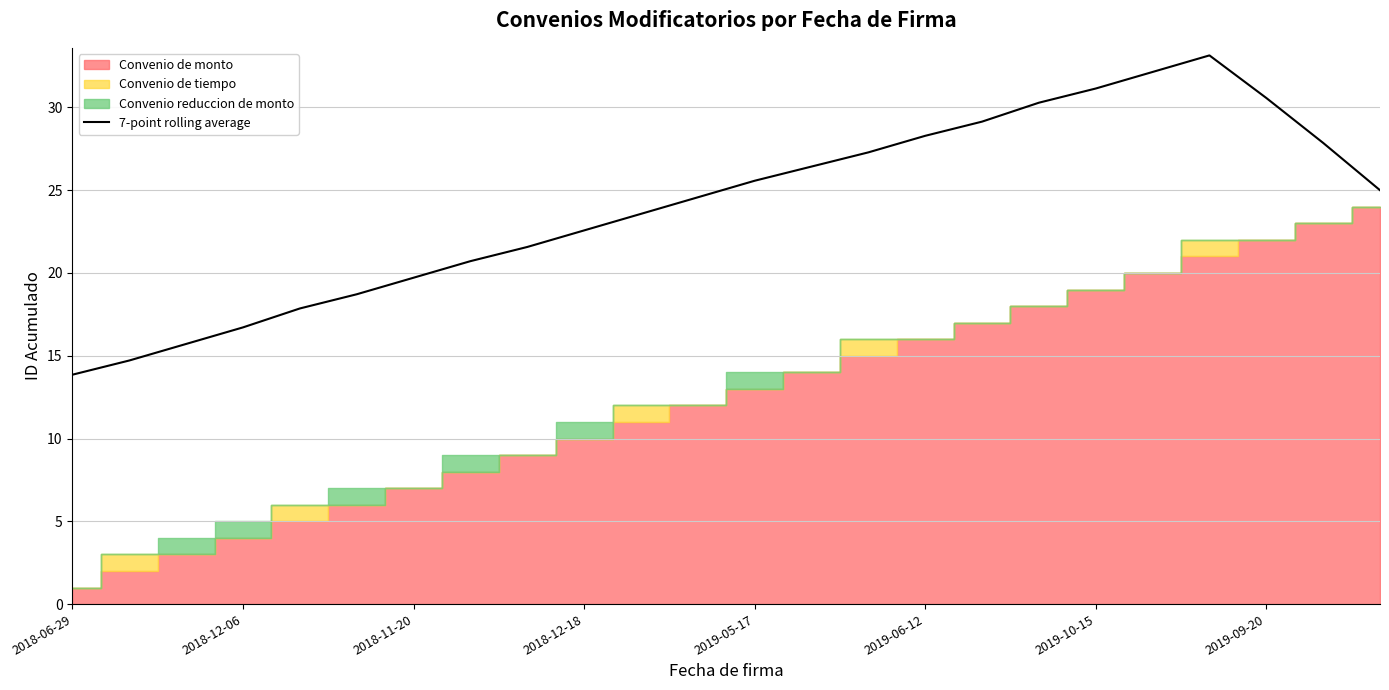

Which category has the lowest value in the 7-point rolling average series?

2018-06-29